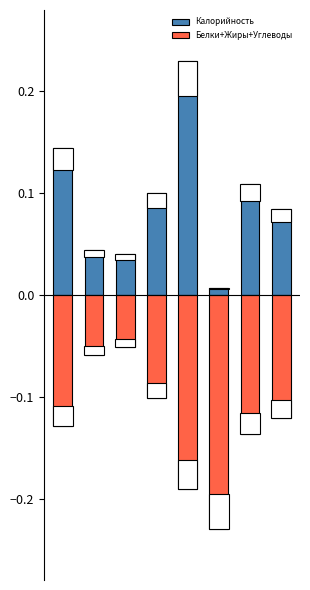

What are all the series names shown in the legend?

Калорийность, Белки+Жиры+Углеводы